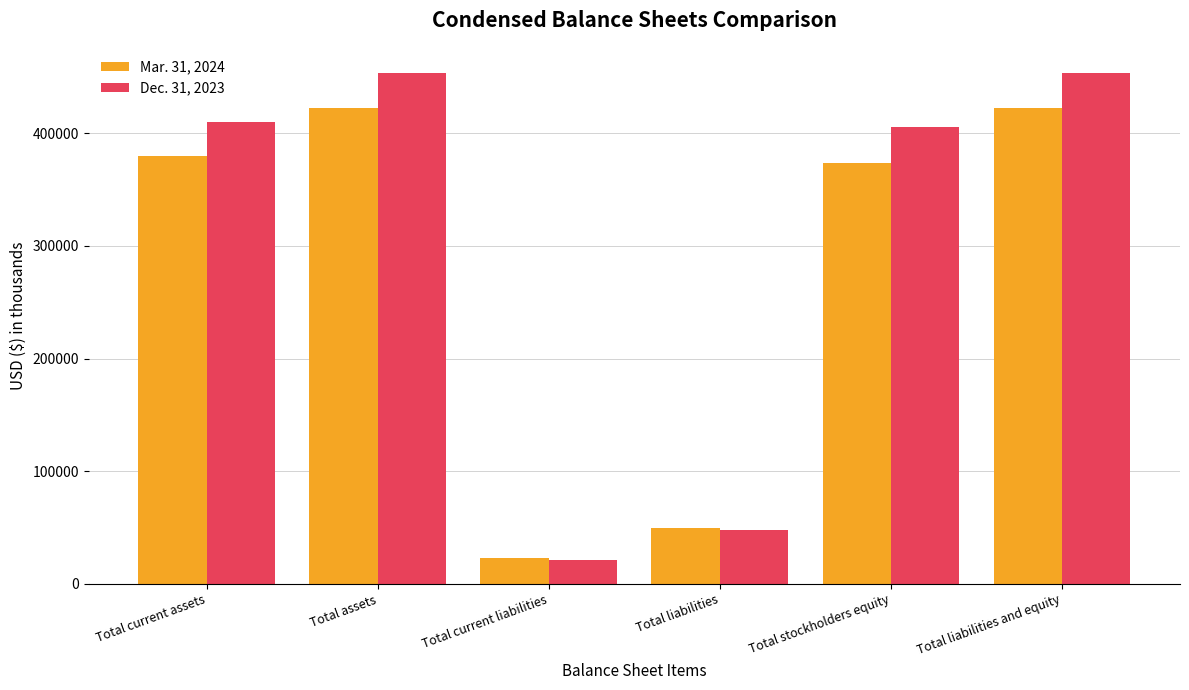

Is it true that Dec. 31, 2023 equals 297257 at Total liabilities and equity?

False